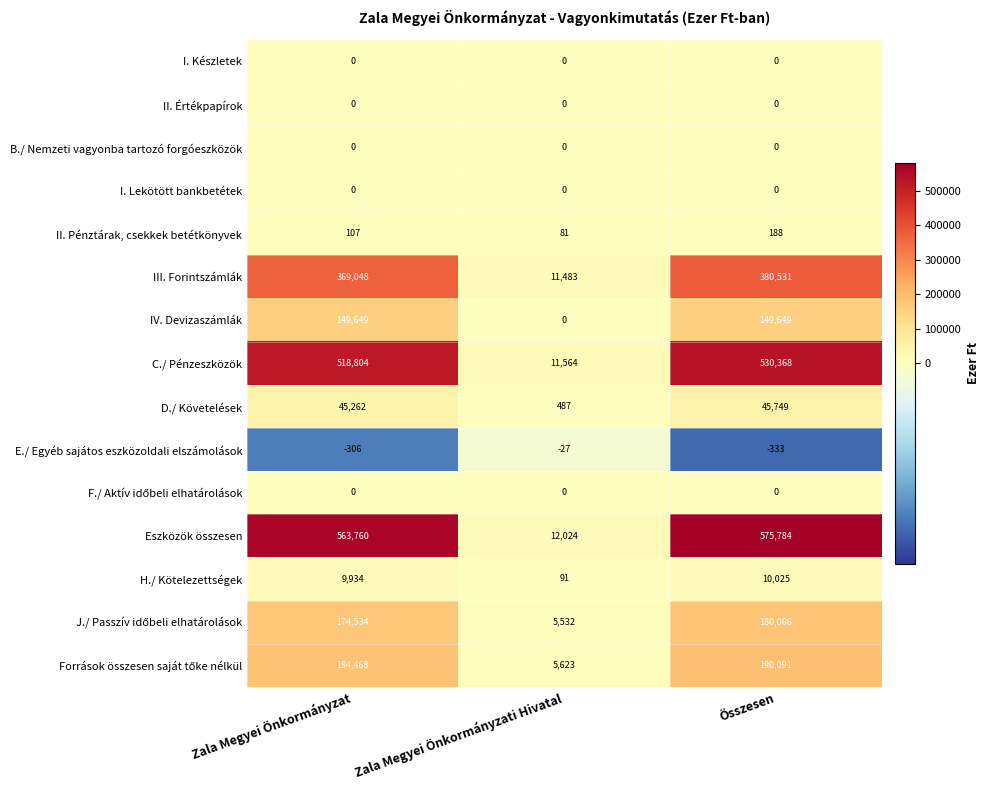

At how many categories does at least one series exceed 561882?

2